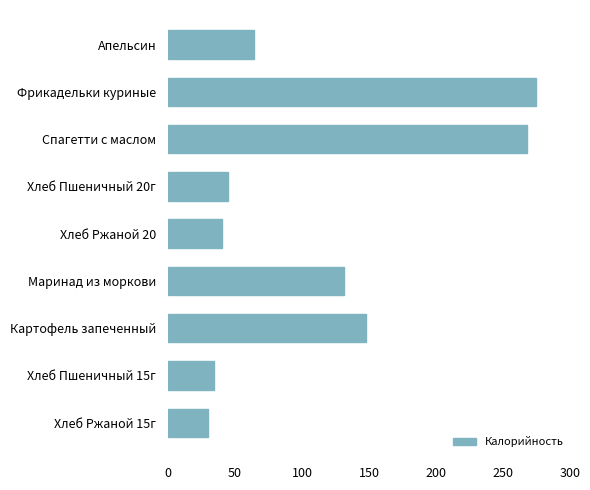

At which label is the value closest to 152?

Картофель запеченный